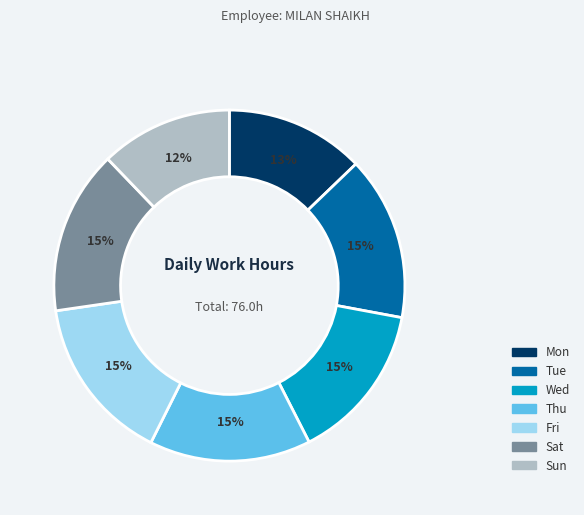

Is it true that Sat is 15% of the pie?

True